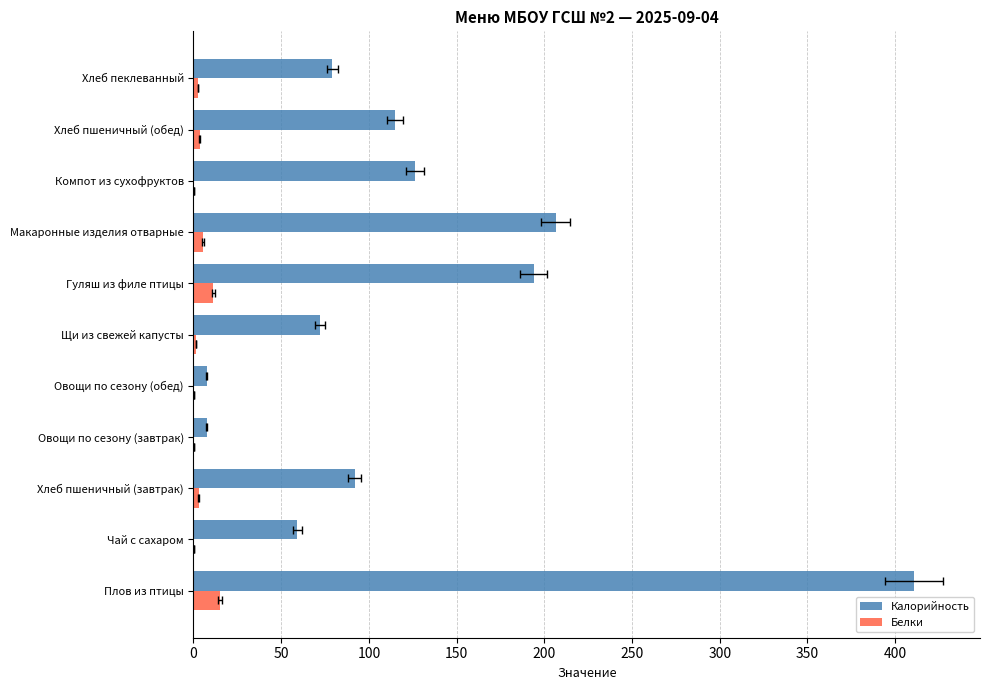

What is the lowest value of the Белки series?

0.1